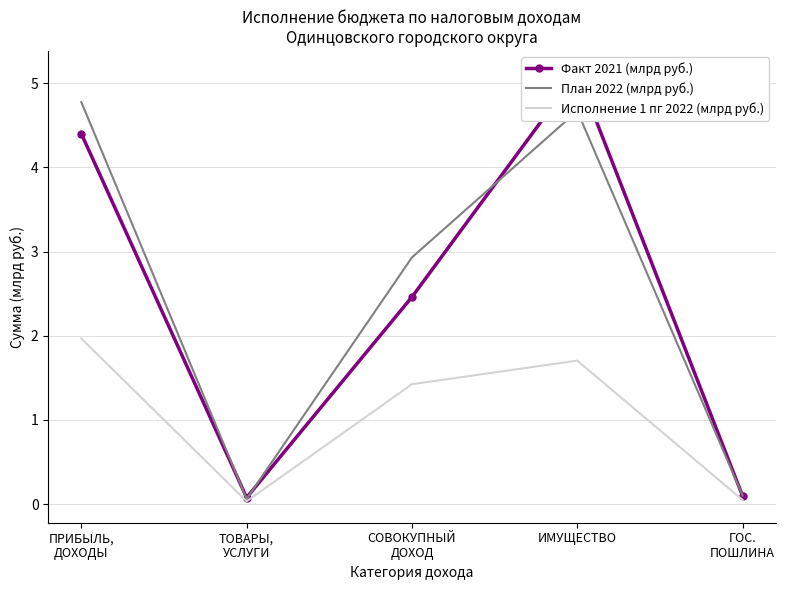

The value of Исполнение 1 пг 2022 (млрд руб.) at ТОВАРЫ,
УСЛУГИ is 0.0. True or false?

False